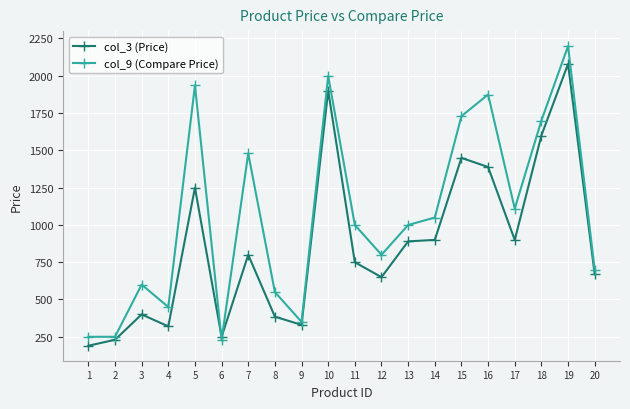

What is the highest value of the col_3 (Price) series?

2079